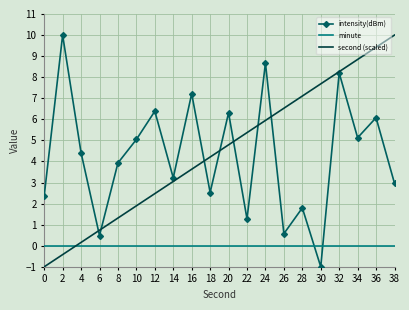

At how many categories does at least one series exceed 9?

3